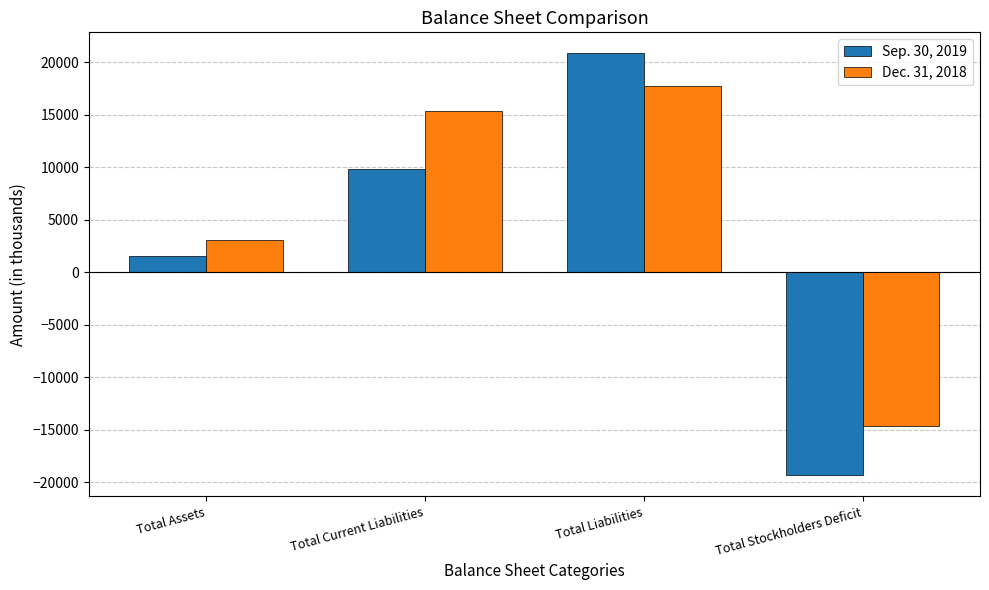

What is the spread (max minus min) of values at Total Current Liabilities?

5560